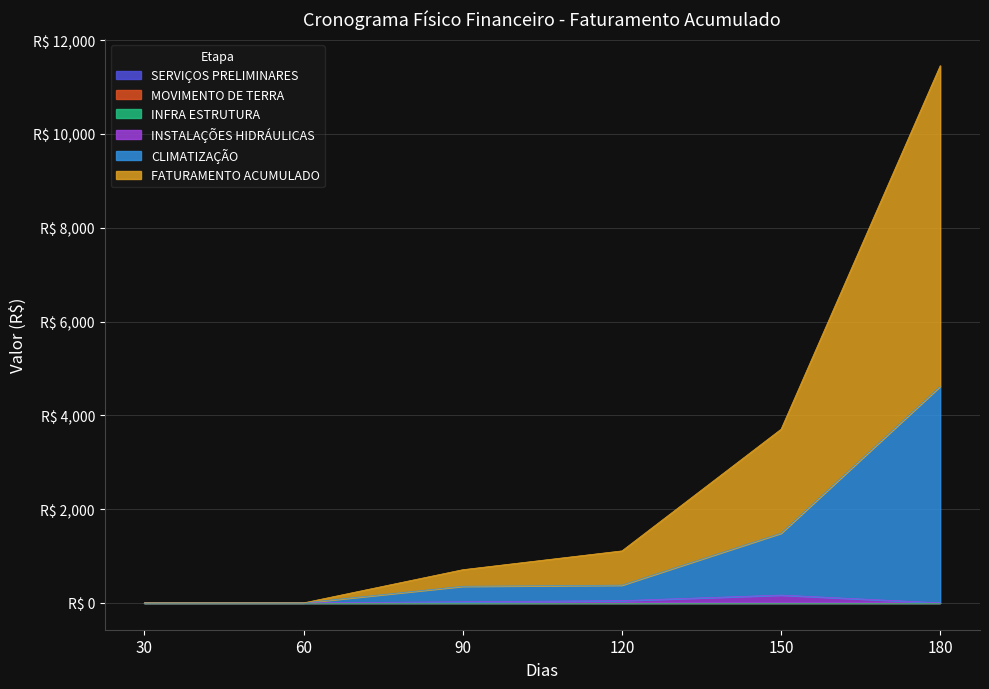

True or false: FATURAMENTO ACUMULADO has more than 0 interior local peaks.

False